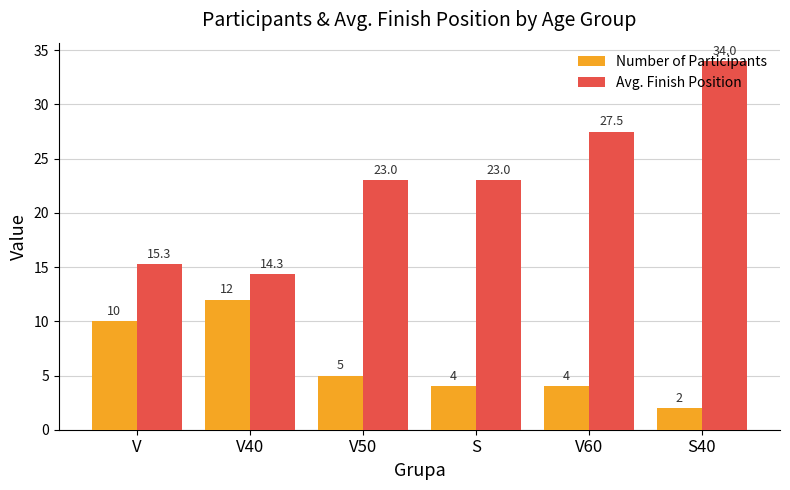

At V50, list the series in order from smallest to largest.

Number of Participants, Avg. Finish Position